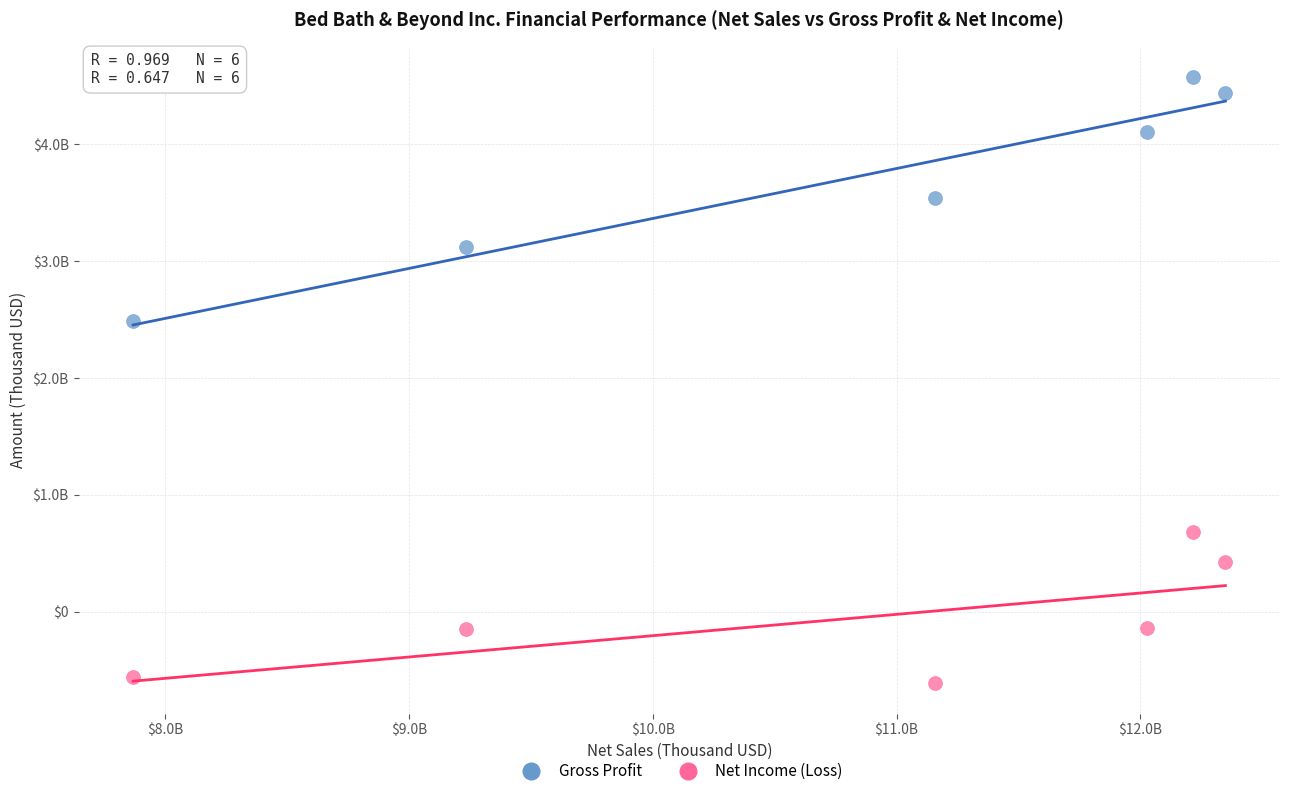

Which series contains the highest Y value?

Gross Profit